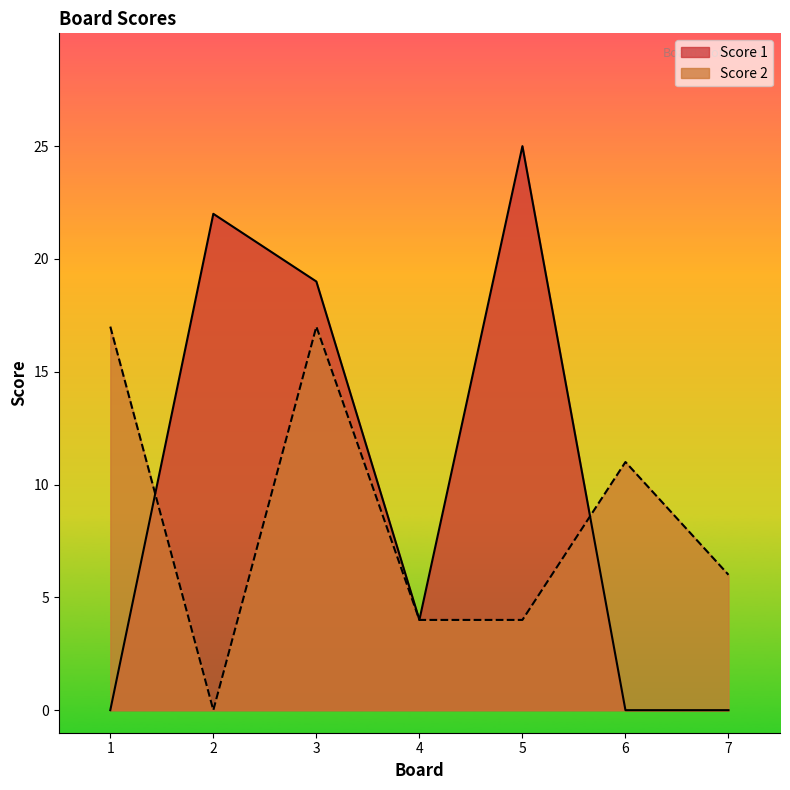

Is the value of Score 2 at 5 greater than the value of Score 1 at 6?

Yes